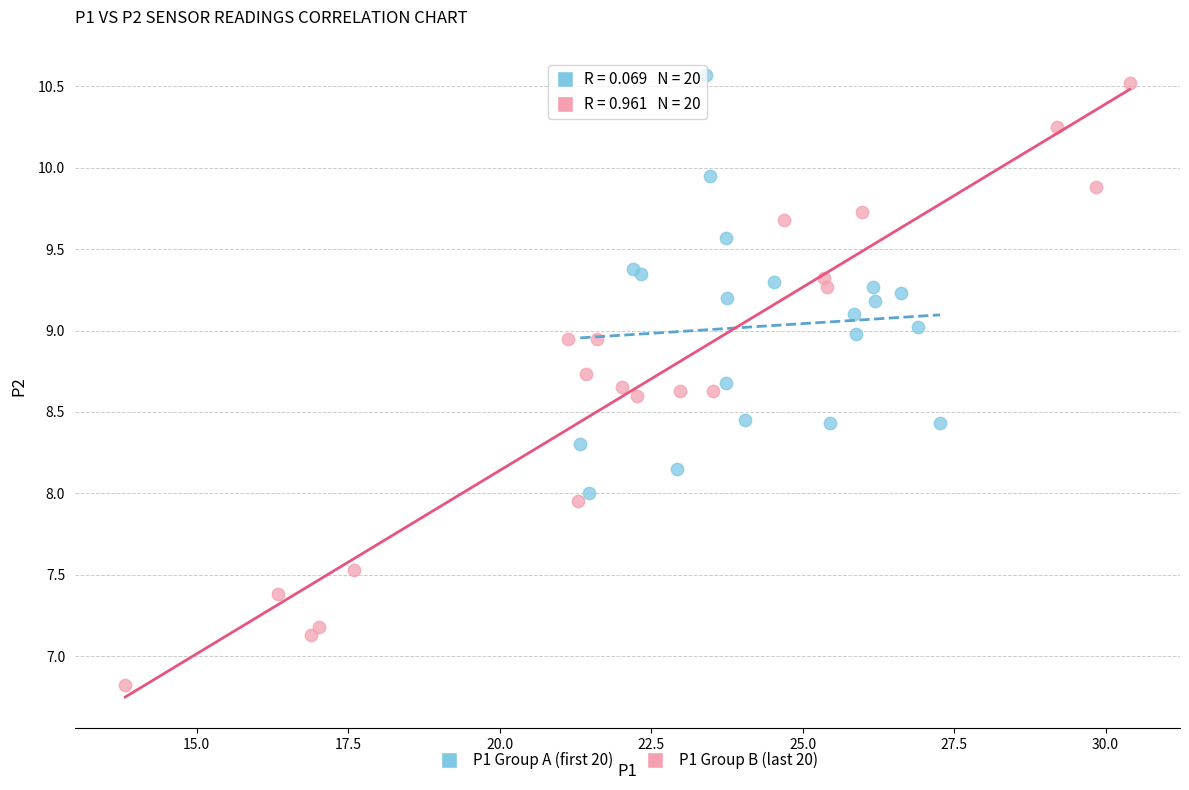

Which series has the widest spread of Y values?

P1 Group B (last 20)